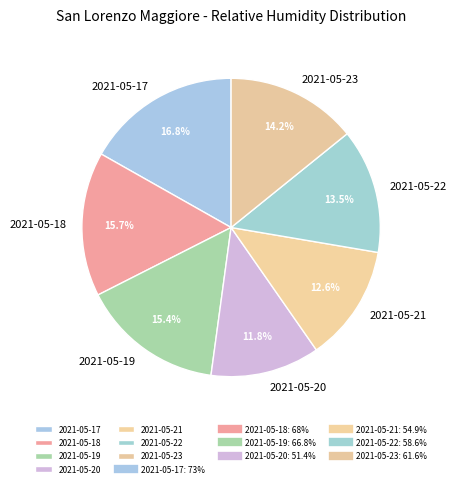

To the nearest percent, what portion does 2021-05-20 represent?

12%